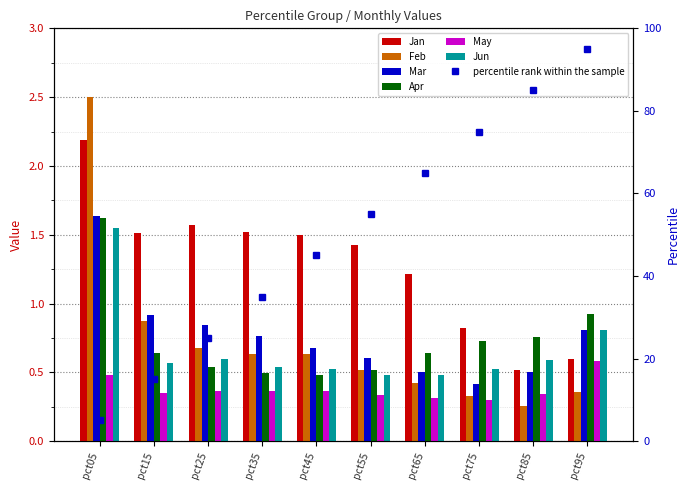

At which category is the sum across all series the highest?

pct05